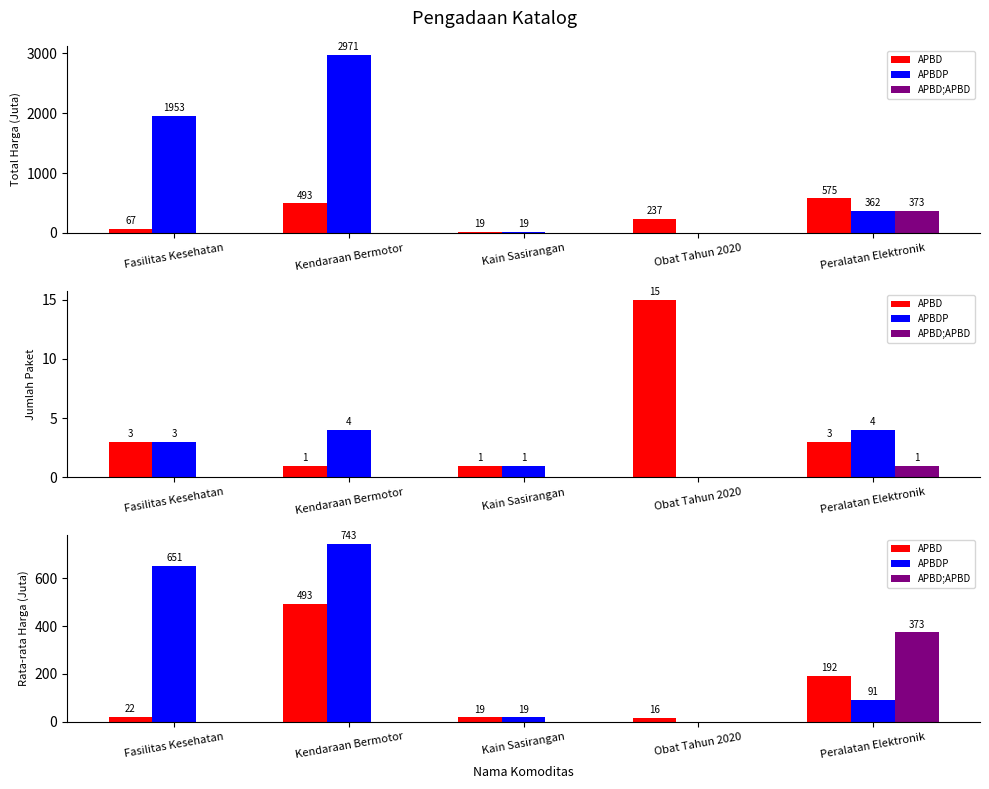

Which series has the widest spread of values?

APBDP